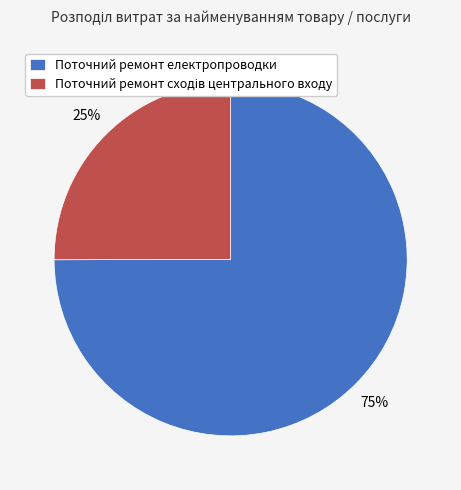

Count the number of slices in the pie.

2